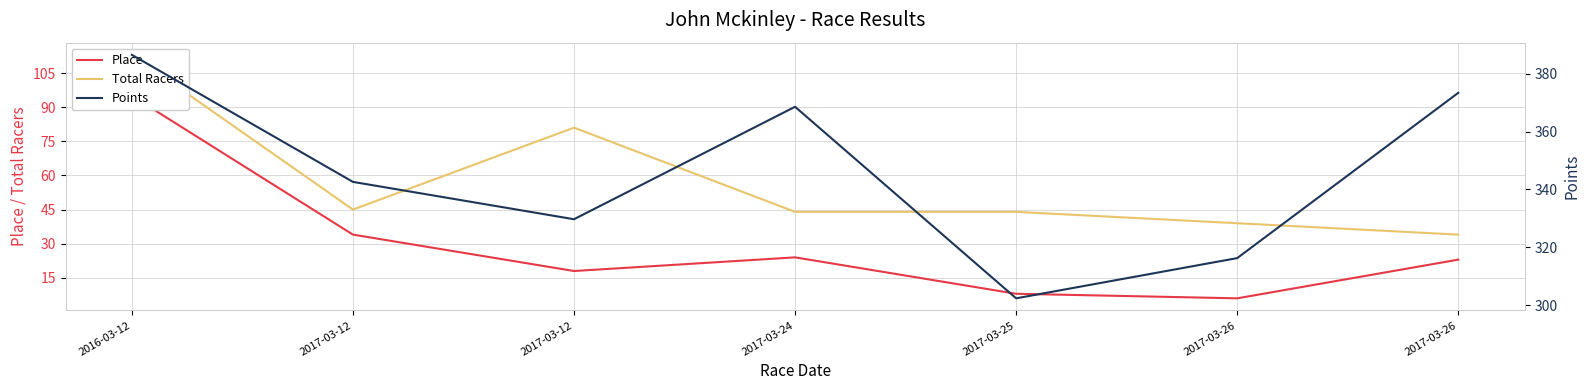

True or false: Points has a value of 488.8 at 2017-03-24.

False